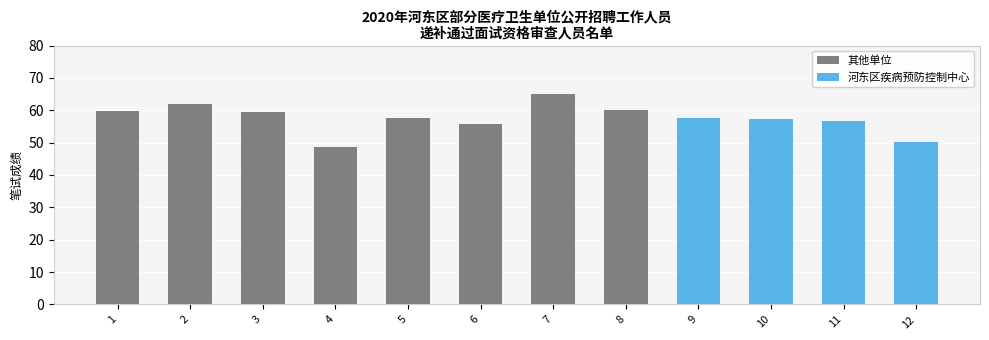

Approximately how many times larger is the value at 3 compared to 4?

1.2